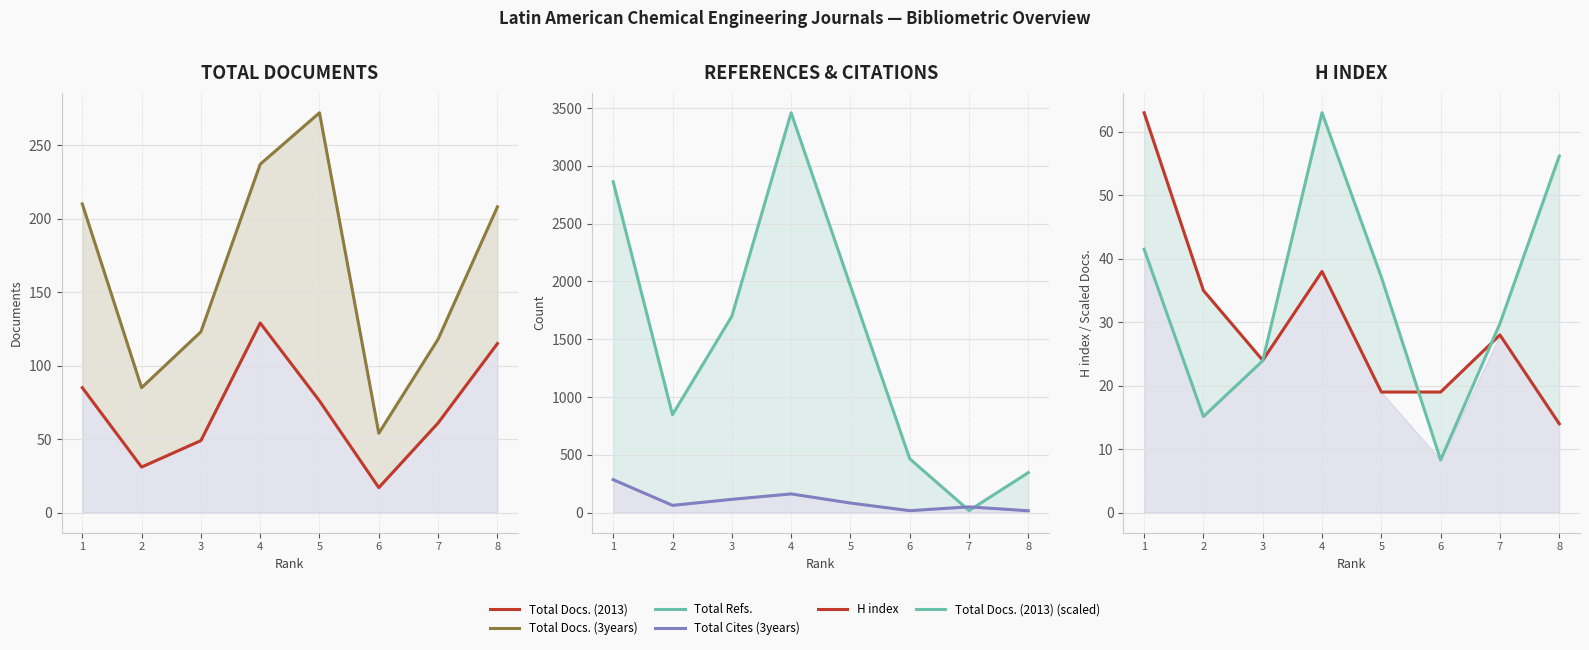

Reading left to right, extract all data points from this chart.

Total Docs. (2013): 1=85.0	2=31.0	3=49.0	4=129.0	5=76.0	6=17.0	7=61.0	8=115.0
Total Docs. (3years): 1=210.0	2=85.0	3=123.0	4=237.0	5=272.0	6=54.0	7=118.0	8=208.0
Total Refs.: 1=2861.0	2=847.0	3=1698.0	4=3458.0	5=1961.0	6=466.0	7=18.0	8=346.0
Total Cites (3years): 1=285.0	2=63.0	3=115.0	4=162.0	5=83.0	6=17.0	7=50.0	8=16.0
H index: 1=63.0	2=35.0	3=24.0	4=38.0	5=19.0	6=19.0	7=28.0	8=14.0
Total Docs. (2013) (scaled): 1=41.5	2=15.1	3=23.9	4=63.0	5=37.1	6=8.3	7=29.8	8=56.2